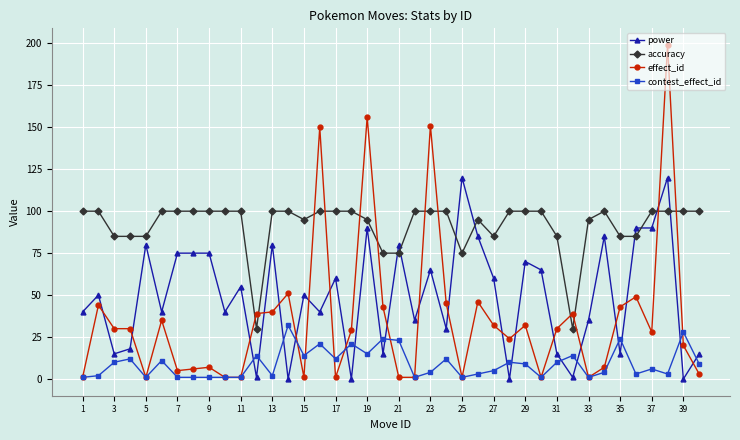

List the series in order of their overall mean, highest first.

accuracy, power, effect_id, contest_effect_id